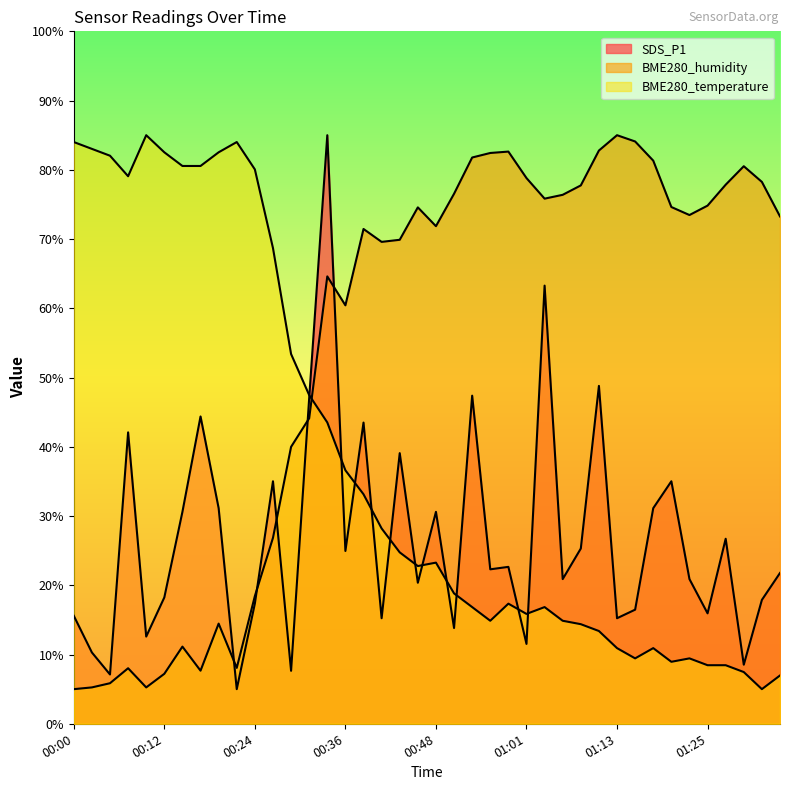

What is the minimum value for BME280_temperature?

5.0